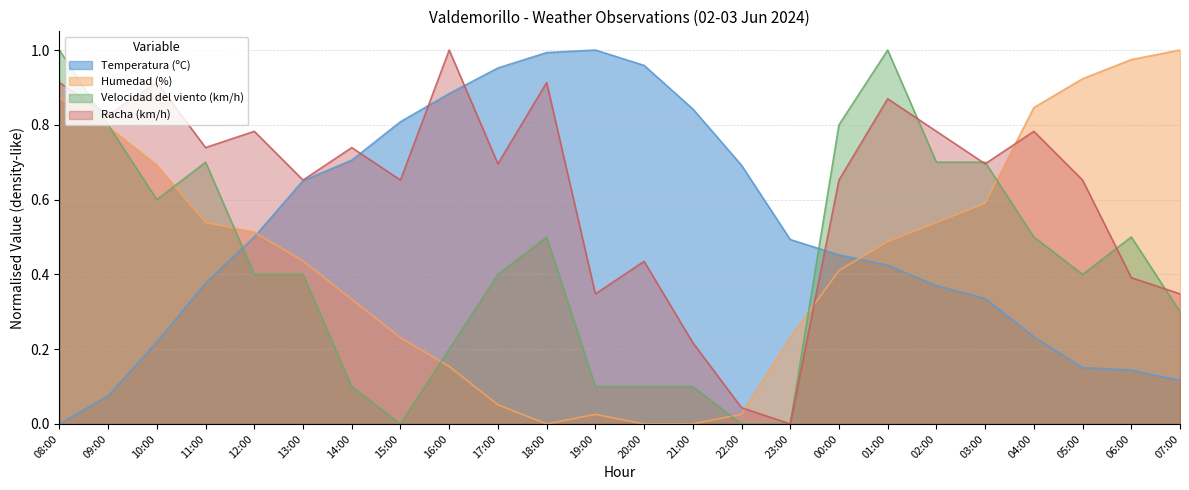

What is the difference between the highest and lowest values at 19:00?

1.0